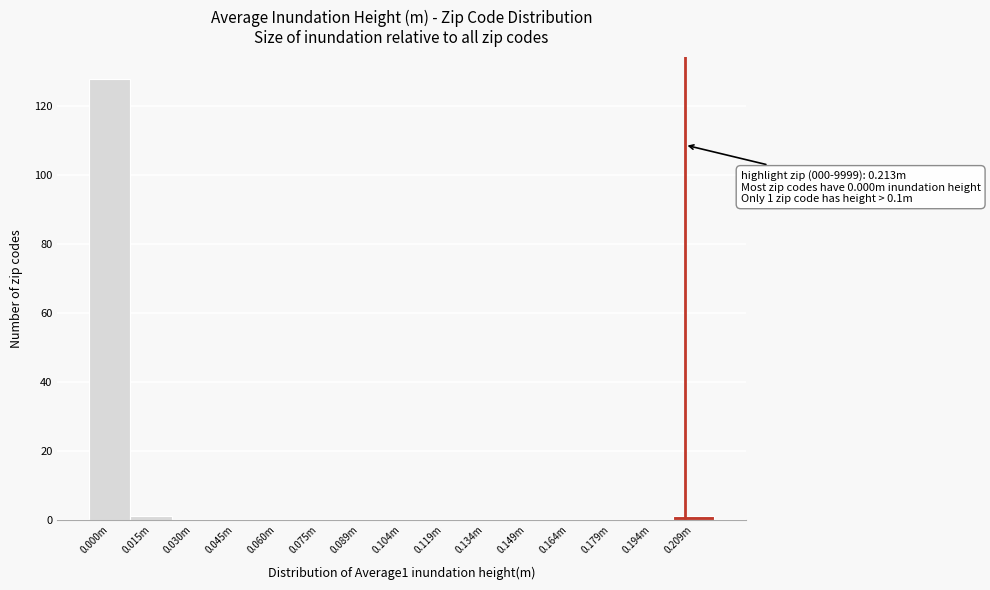

Reading right to left, extract all data points from this chart.

0.209m=1	0.194m=0	0.179m=0	0.164m=0	0.149m=0	0.134m=0	0.119m=0	0.104m=0	0.089m=0	0.075m=0	0.060m=0	0.045m=0	0.030m=0	0.015m=1	0.000m=128